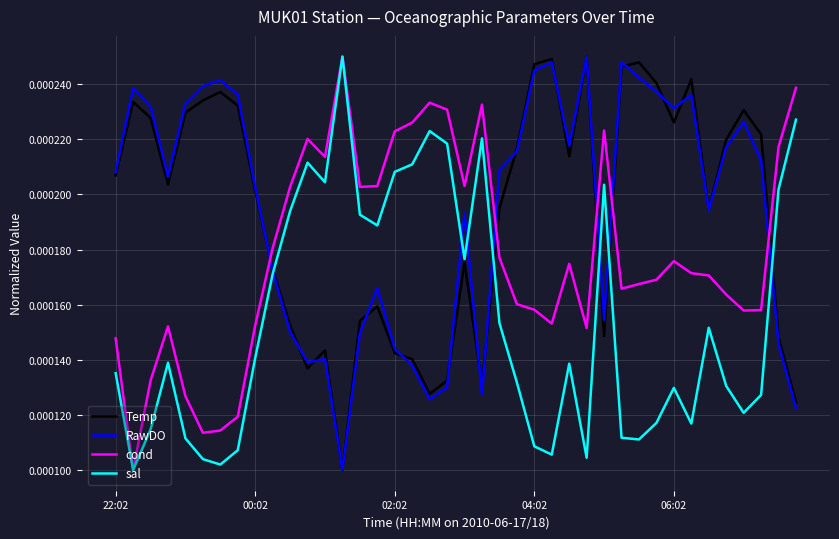

How many times do Temp and cond cross each other?

5